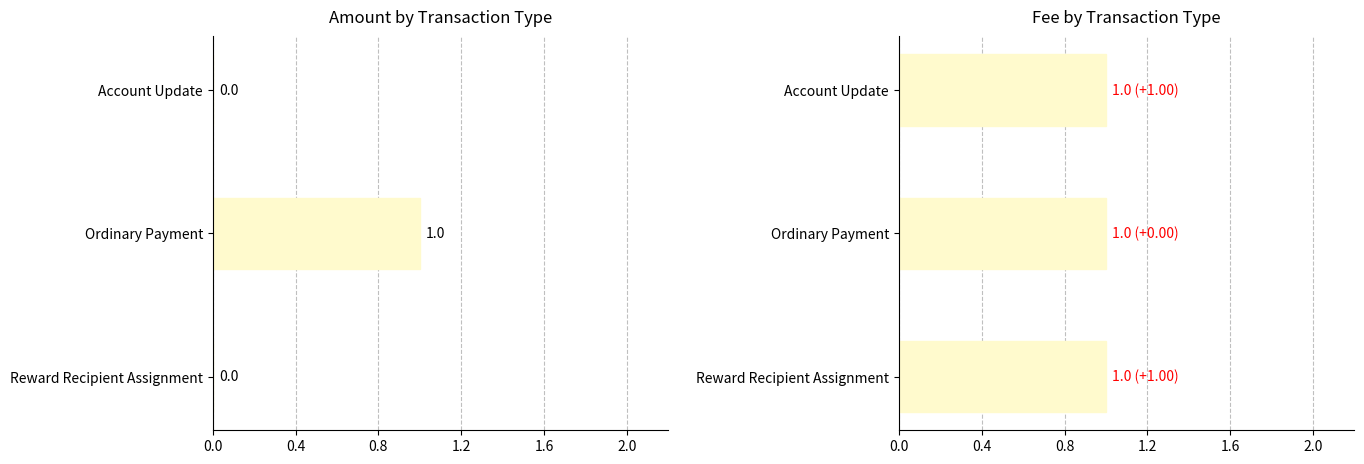

Which series has the widest spread of values?

Amount